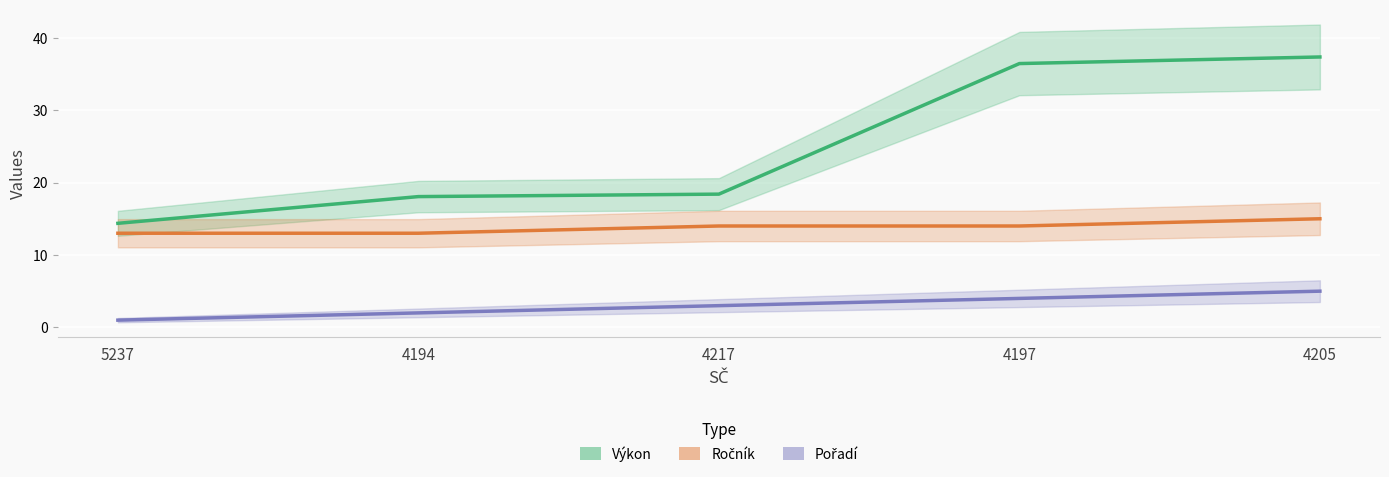

List the series in order of their overall mean, lowest first.

Pořadí, Ročník, Výkon